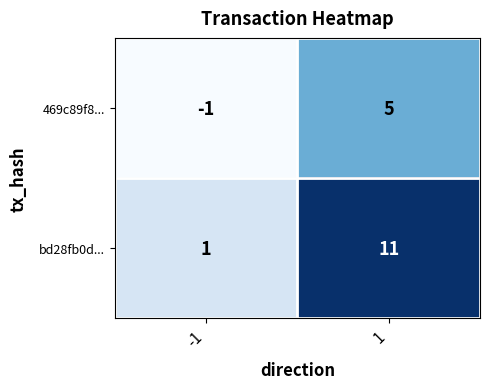

List the series in order of their peak value, lowest first.

469c89f8..., bd28fb0d...